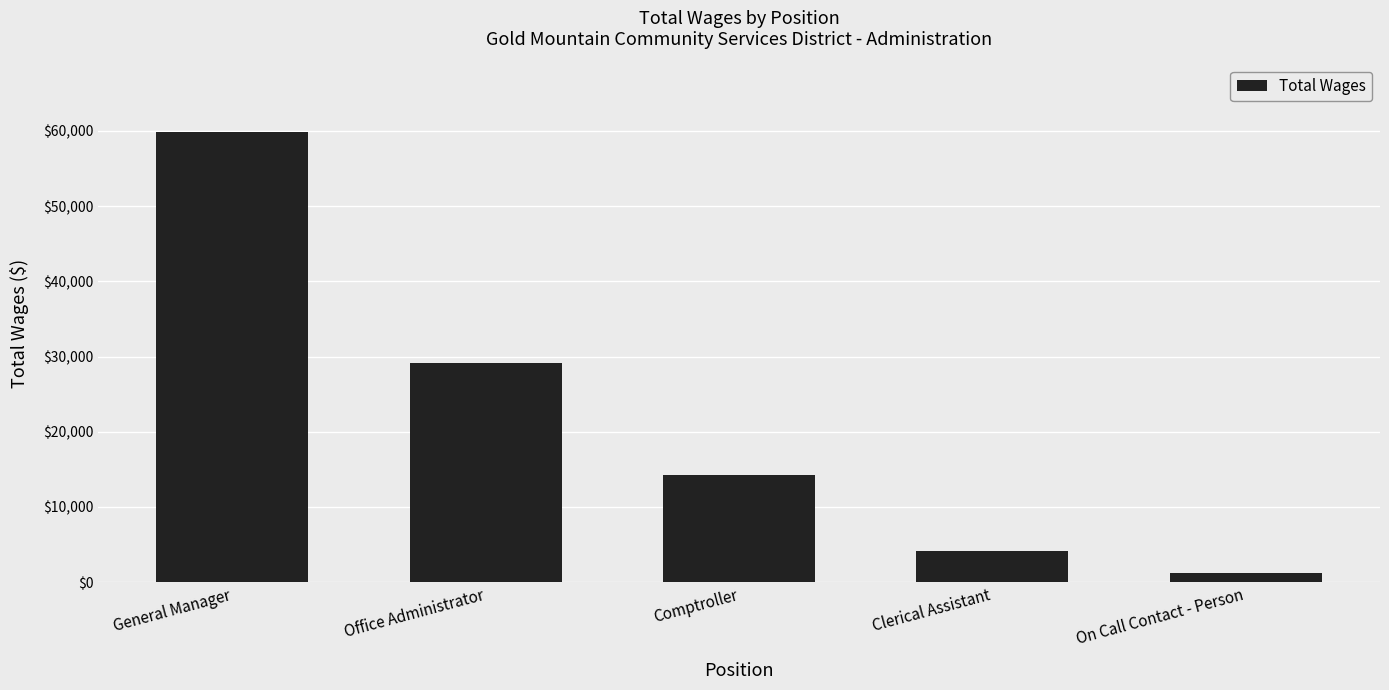

Reading right to left, extract all data points from this chart.

On Call Contact - Person=1200	Clerical Assistant=4116	Comptroller=14314	Office Administrator=29175	General Manager=59875